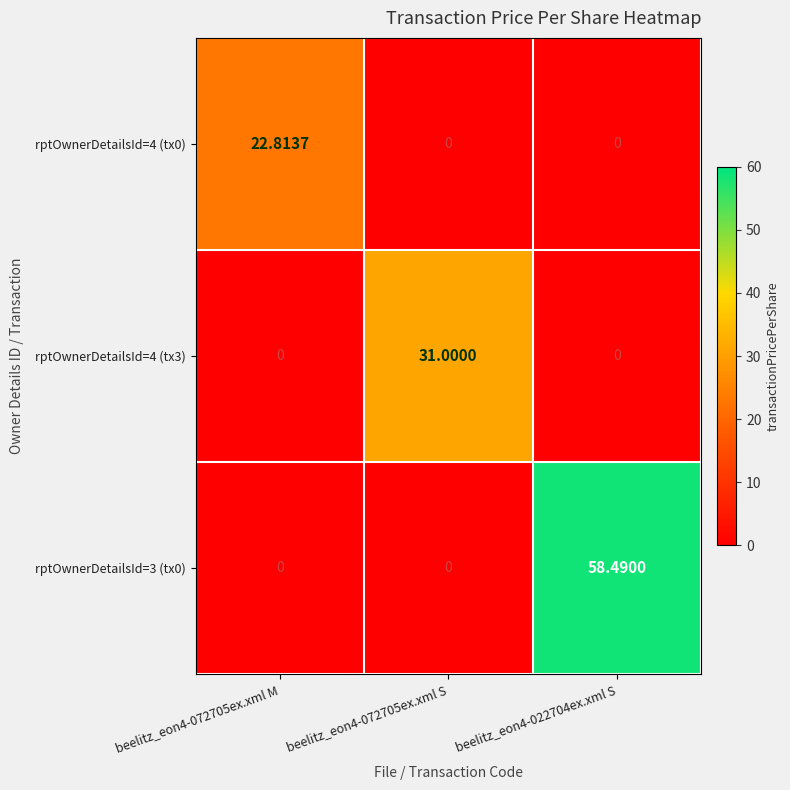

Which series has the widest spread of values?

rptOwnerDetailsId=3 (tx0)